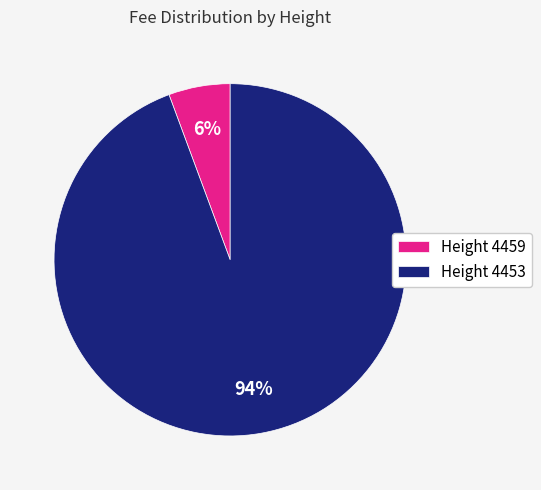

Do Height 4459 and Height 4453 together represent more than half of the pie?

Yes